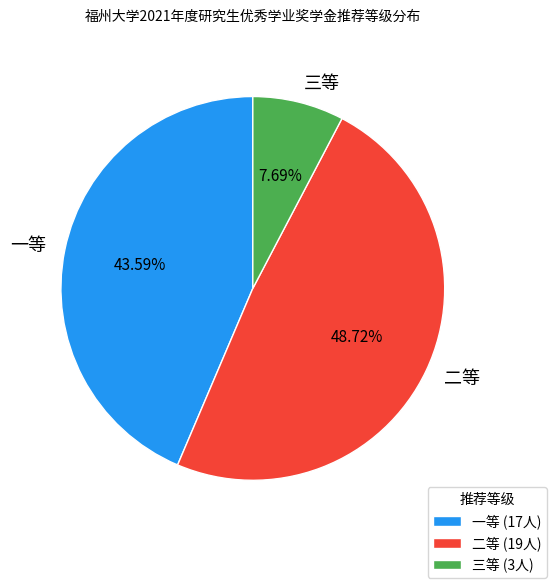

Does 三等 account for over 50% of the chart?

No